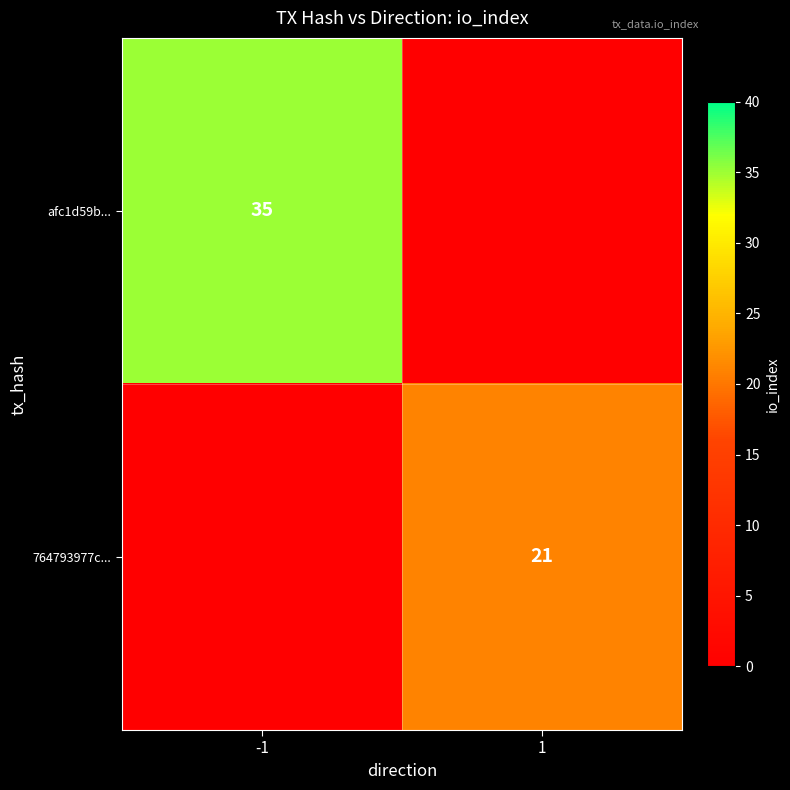

What is the spread (max minus min) of values at 1?

21